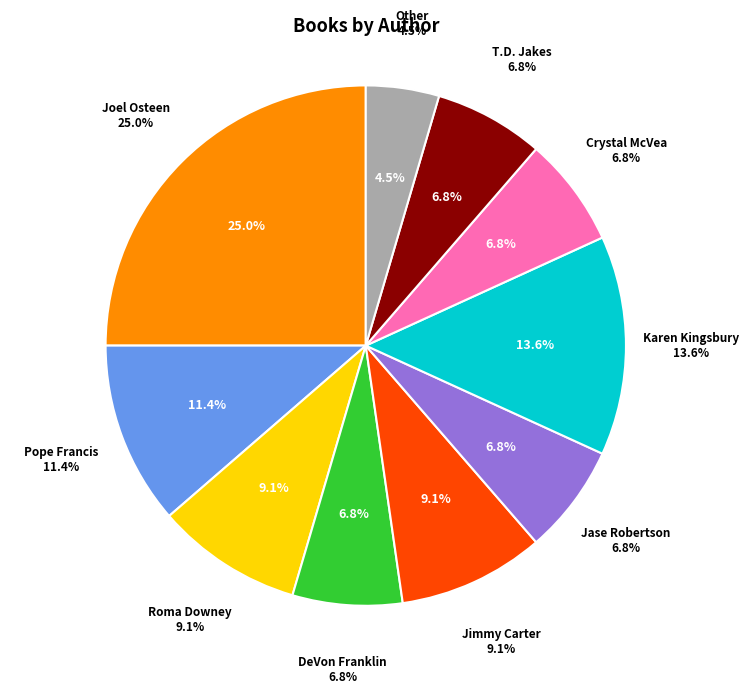

Do Joel Osteen and Jimmy Carter together represent more than half of the pie?

No